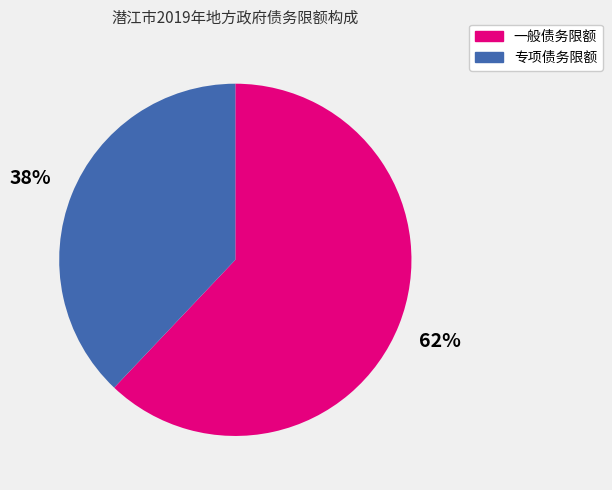

Between 一般债务限额 and 专项债务限额, which is larger?

一般债务限额